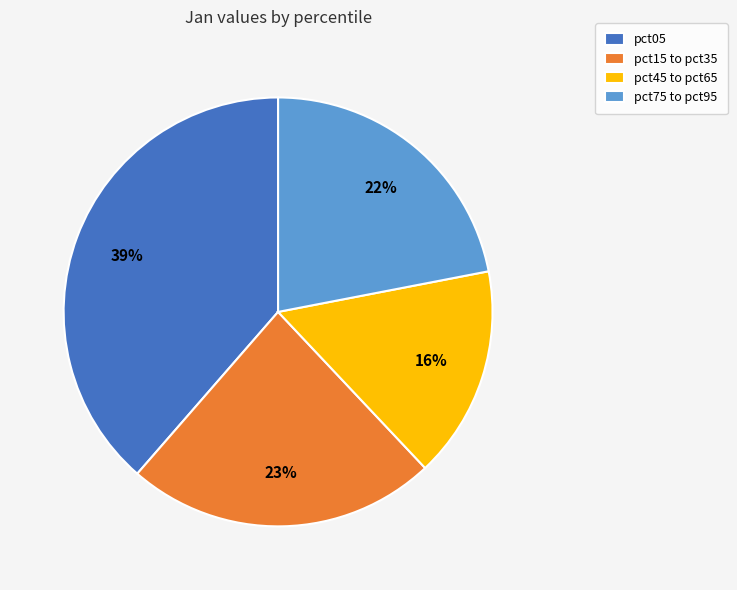

Do pct75 to pct95 and pct05 together represent more than half of the pie?

Yes